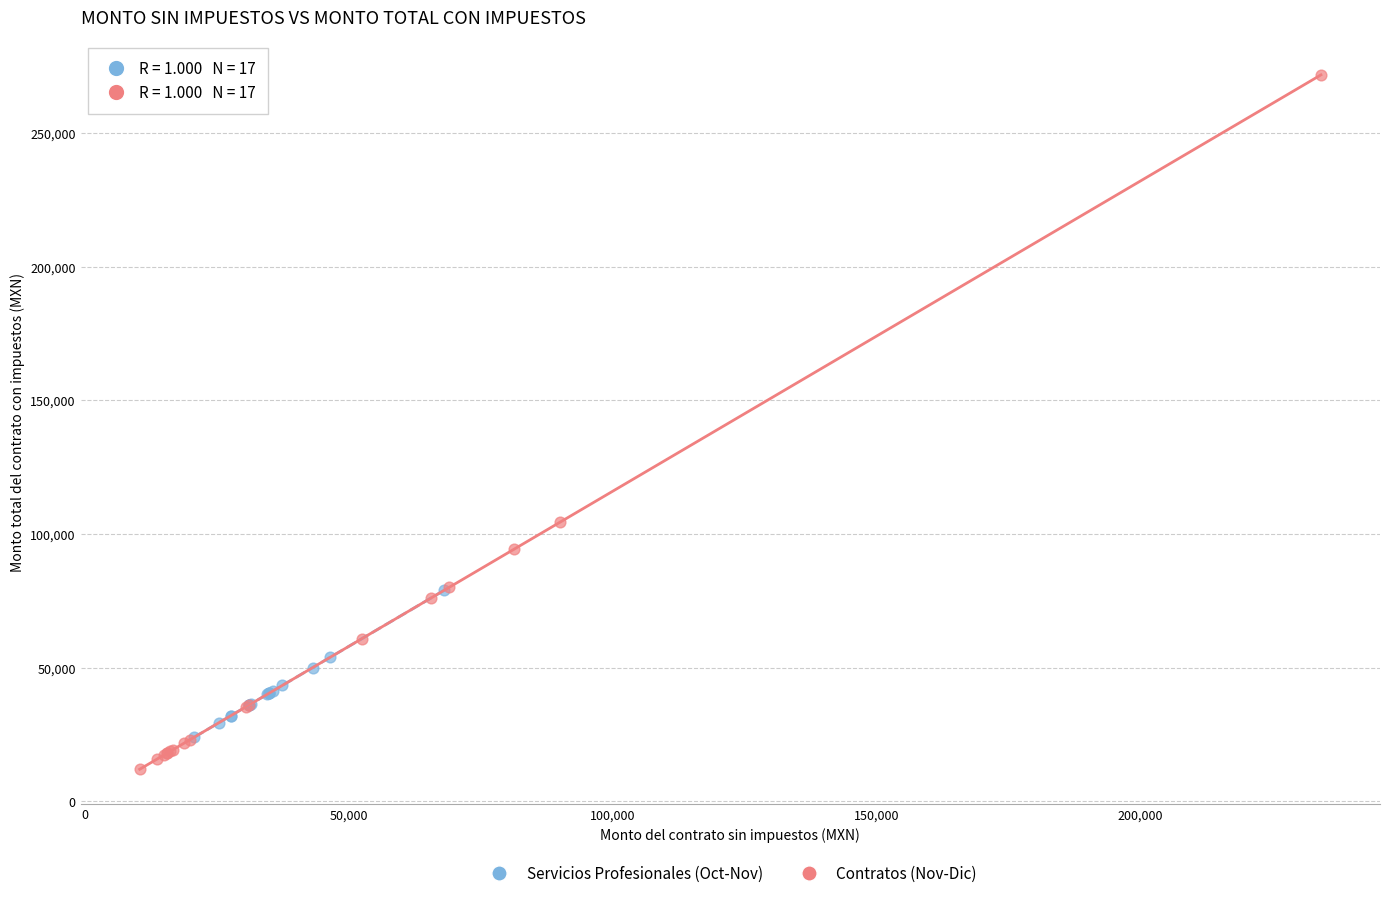

Which series contains the highest Y value?

Contratos (Nov-Dic)